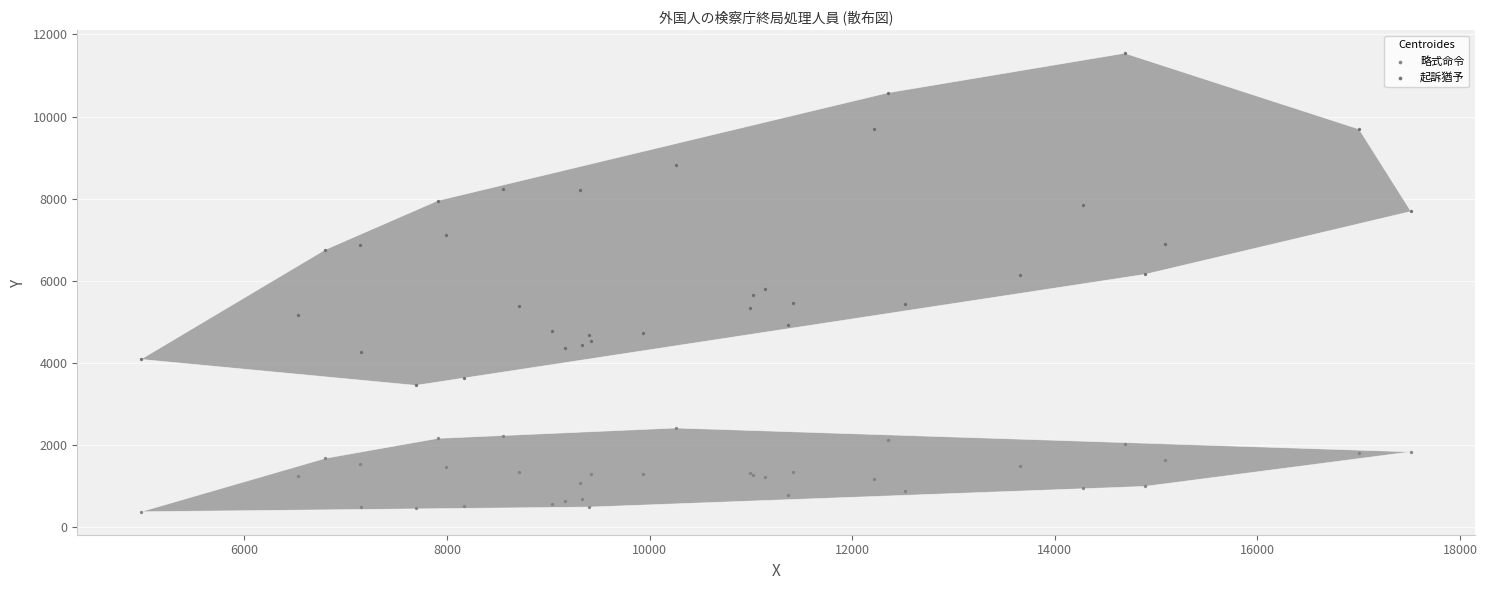

In the 起訴猶予 series, what Y value is closest to 7499?

7690